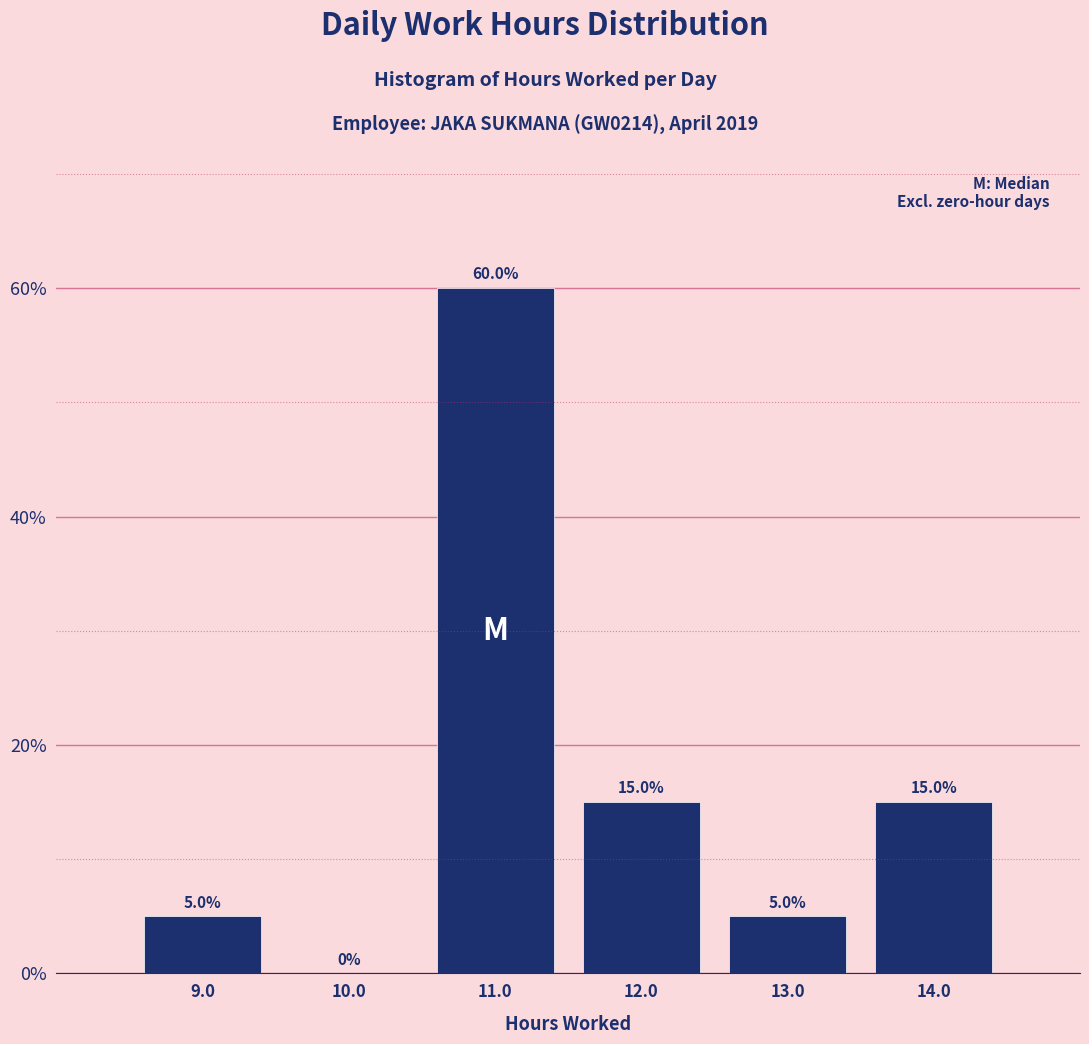

Reading left to right, list every bar in this chart as the range it spans on the x-axis followed by its height.

8.5 to 9.5: 5.0
9.5 to 10.5: 0.0
10.5 to 11.5: 60.0
11.5 to 12.5: 15.0
12.5 to 13.5: 5.0
13.5 to 14.5: 15.0